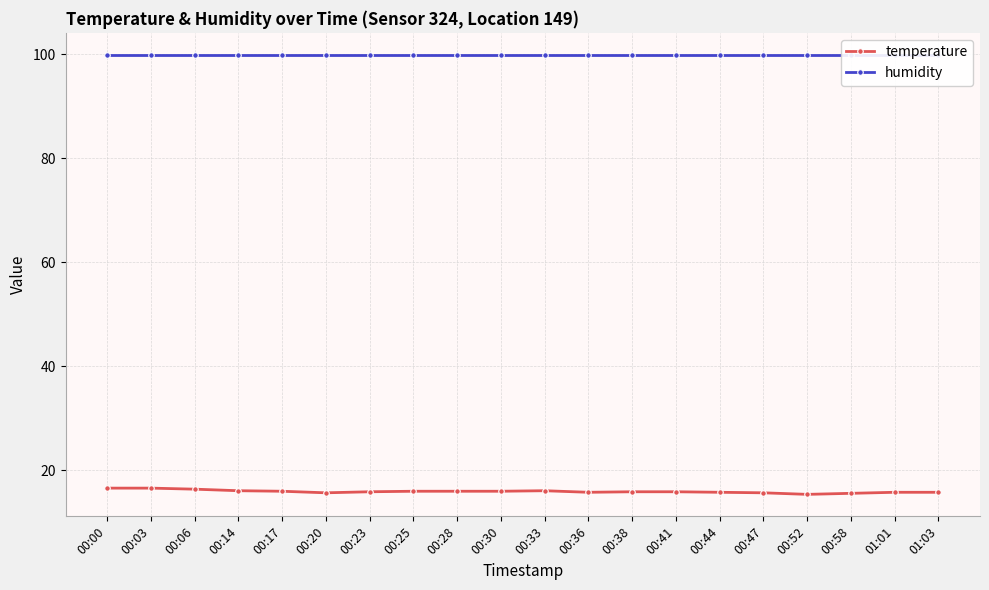

True or false: temperature and humidity intersect in this chart.

False